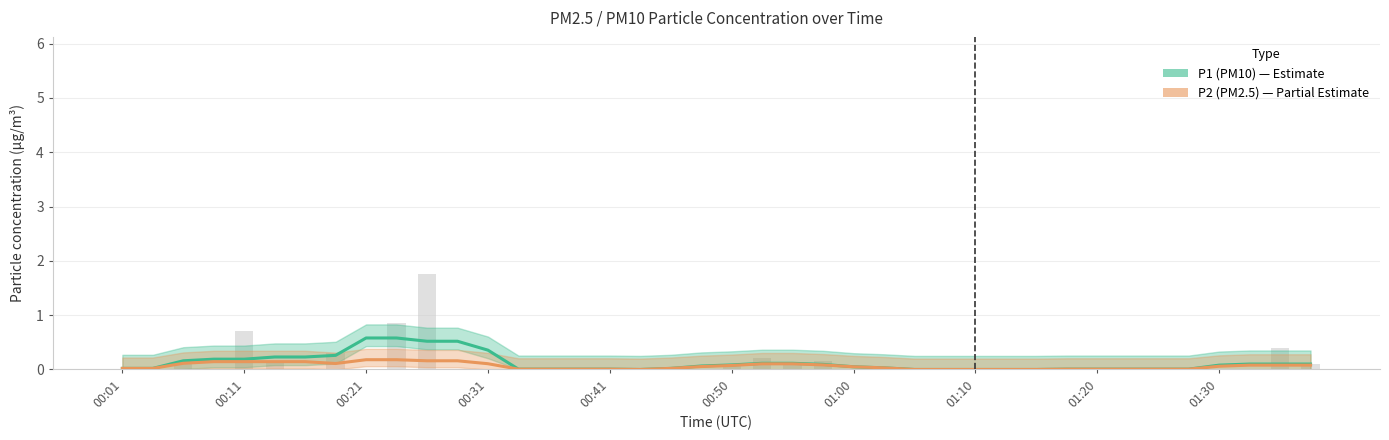

Reading left to right, extract all data points from this chart.

P1 (PM10): 0.0	0.0	0.2	0.2	0.2	0.2	0.2	0.3	0.6	0.6	0.5	0.5	0.4	0.0	0.0	0.0	0.0	0.0	0.0	0.1	0.1	0.1	0.1	0.1	0.1	0.0	0.0	0.0	0.0	0.0	0.0	0.0	0.0	0.0	0.0	0.0	0.1	0.1	0.1	0.1
P2 (PM2.5): 0.0	0.0	0.1	0.1	0.1	0.1	0.1	0.1	0.2	0.2	0.2	0.2	0.1	0.0	0.0	0.0	0.0	0.0	0.0	0.1	0.1	0.1	0.1	0.1	0.1	0.0	0.0	0.0	0.0	0.0	0.0	0.0	0.0	0.0	0.0	0.0	0.1	0.1	0.1	0.1